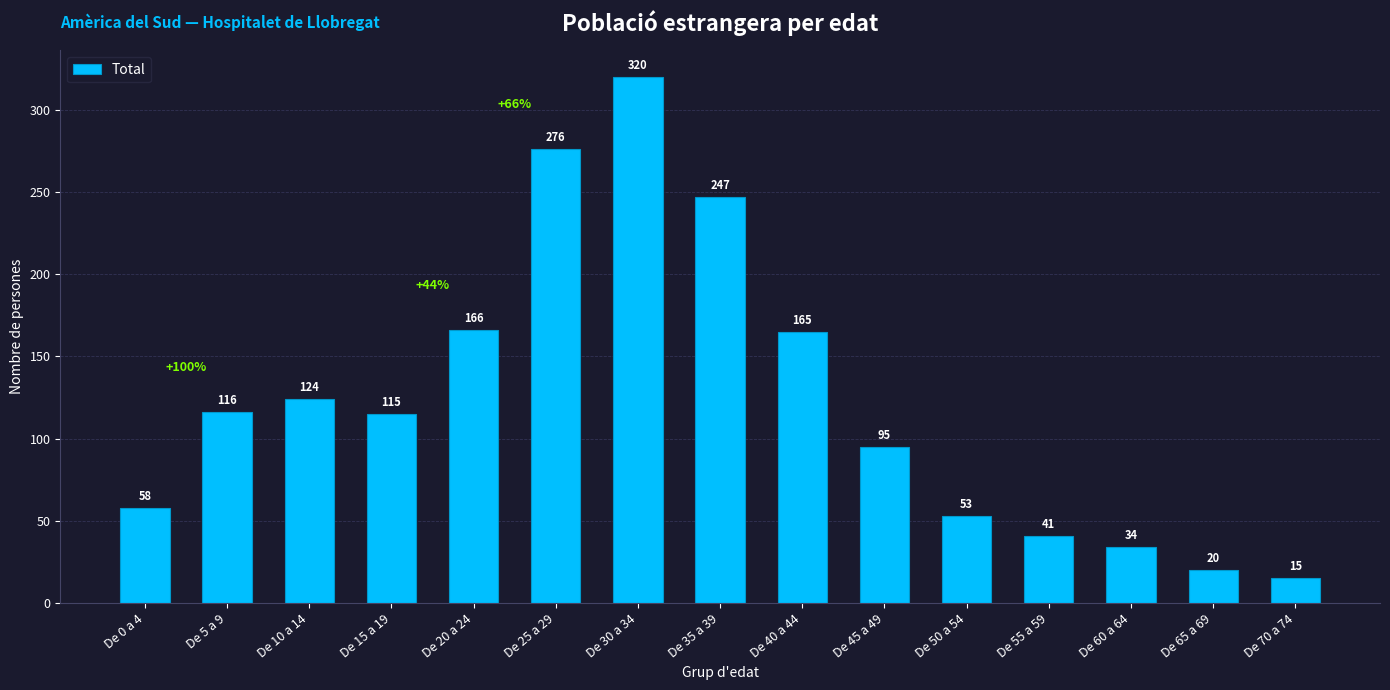

Are the bars grouped side by side (vs. stacked)?

No